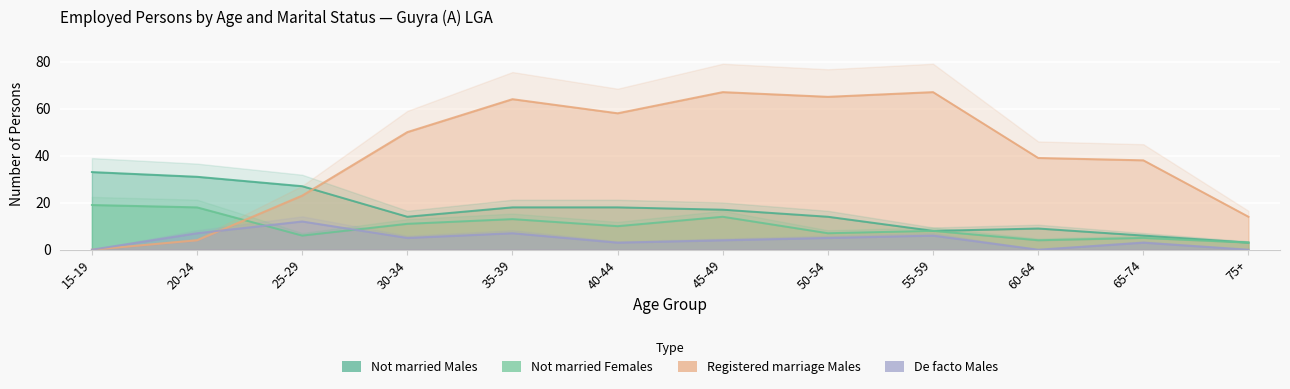

Reading left to right, what are all the values shown in this chart?

Not married Males: 15-19=33	20-24=31	25-29=27	30-34=14	35-39=18	40-44=18	45-49=17	50-54=14	55-59=8	60-64=9	65-74=6	75+=3
Not married Females: 15-19=19	20-24=18	25-29=6	30-34=11	35-39=13	40-44=10	45-49=14	50-54=7	55-59=8	60-64=4	65-74=5	75+=3
Registered marriage Males: 15-19=0	20-24=4	25-29=23	30-34=50	35-39=64	40-44=58	45-49=67	50-54=65	55-59=67	60-64=39	65-74=38	75+=14
De facto Males: 15-19=0	20-24=7	25-29=12	30-34=5	35-39=7	40-44=3	45-49=4	50-54=5	55-59=6	60-64=0	65-74=3	75+=0